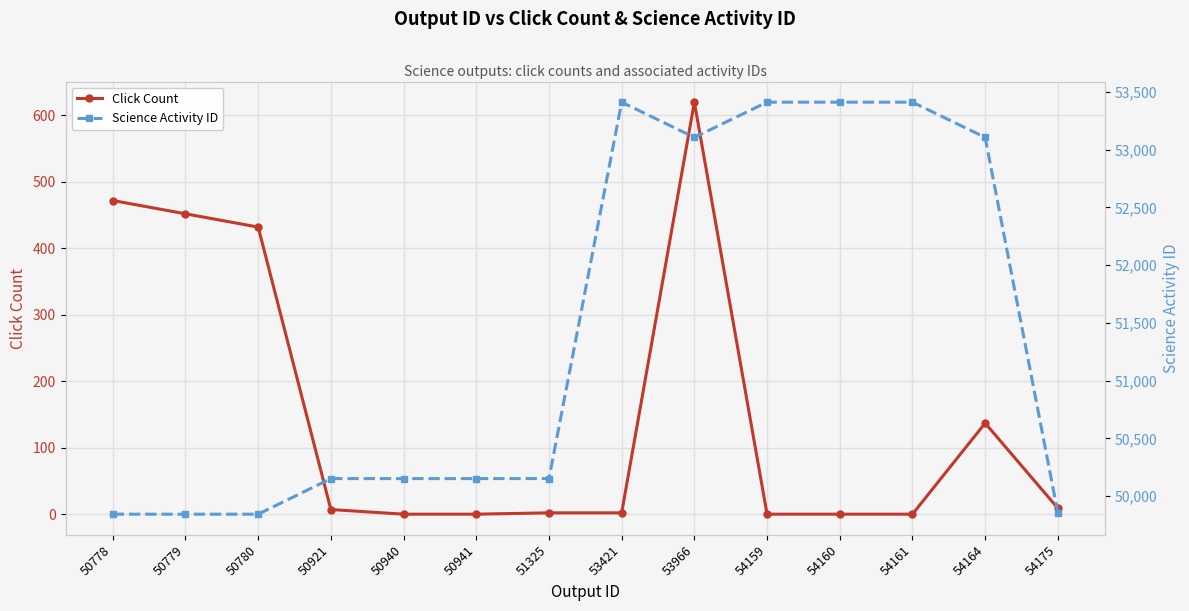

Which category has the highest value in the Click Count series?

53966